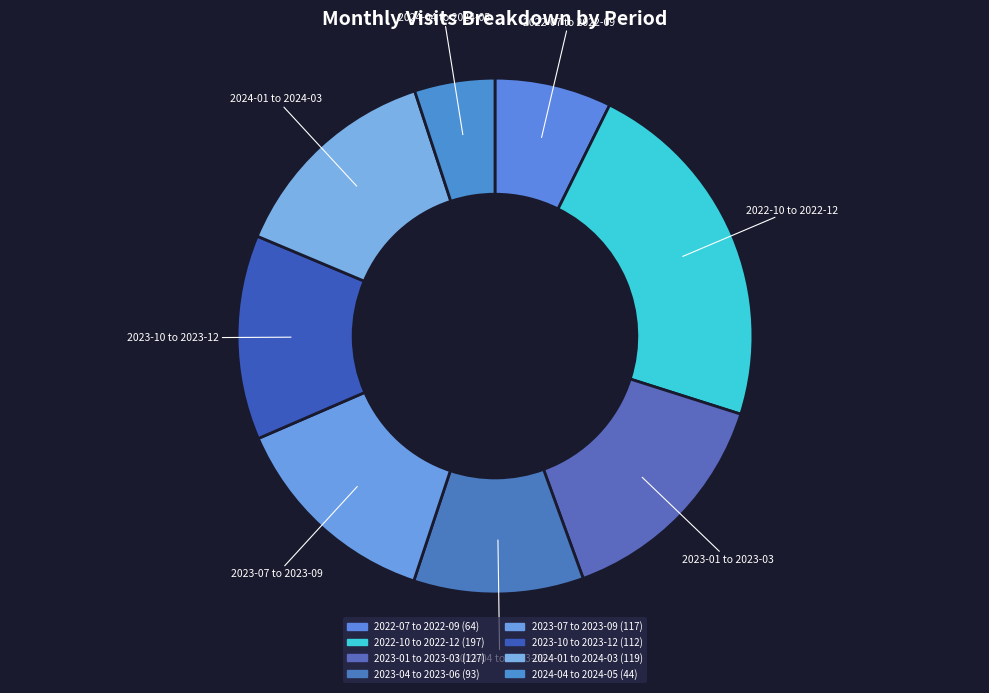

Which slice is the smallest?

2024-05